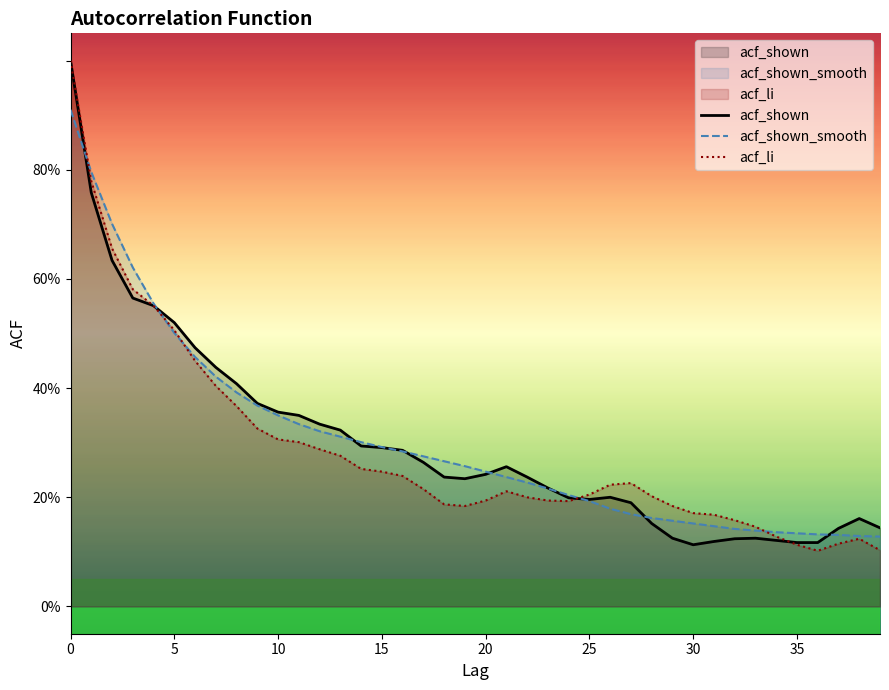

Which series has the largest total across all categories?

acf_shown_smooth